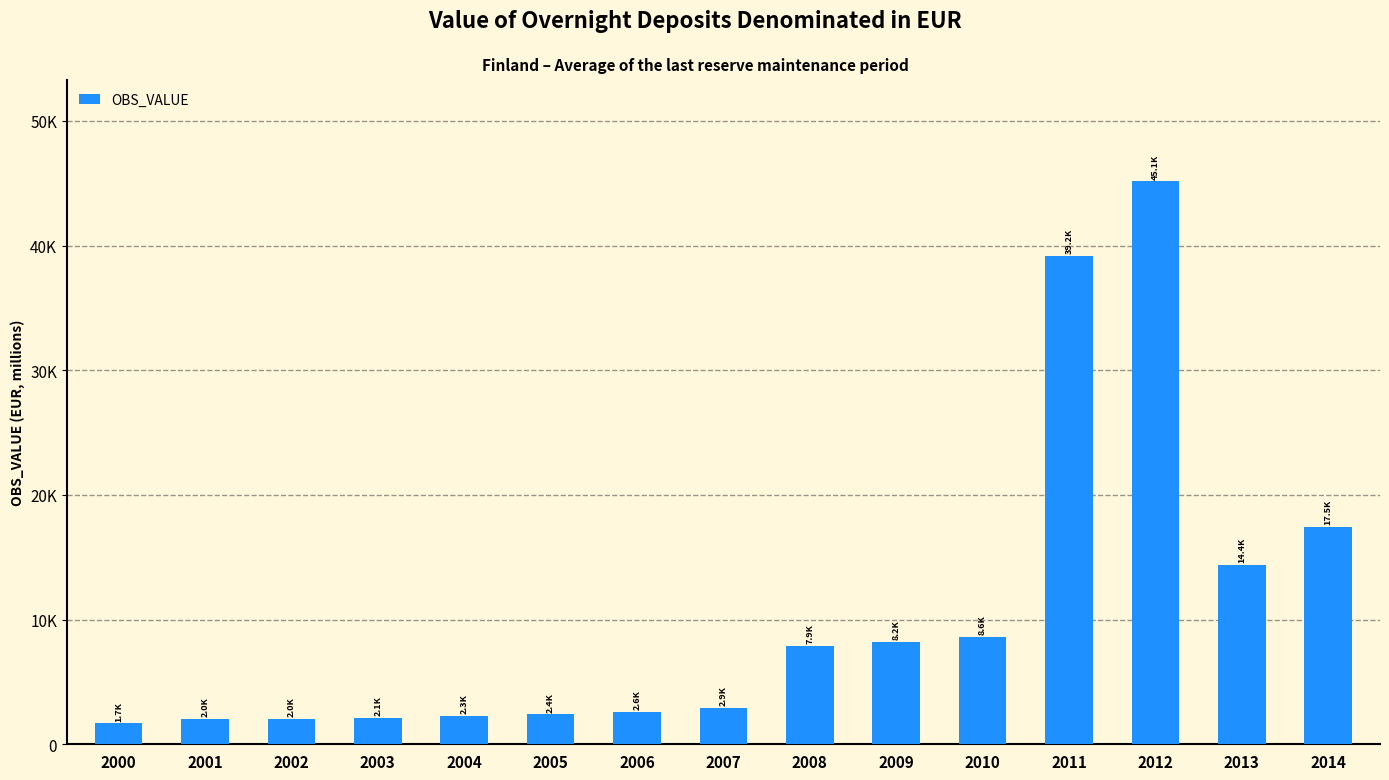

What is the average value?

10596.1